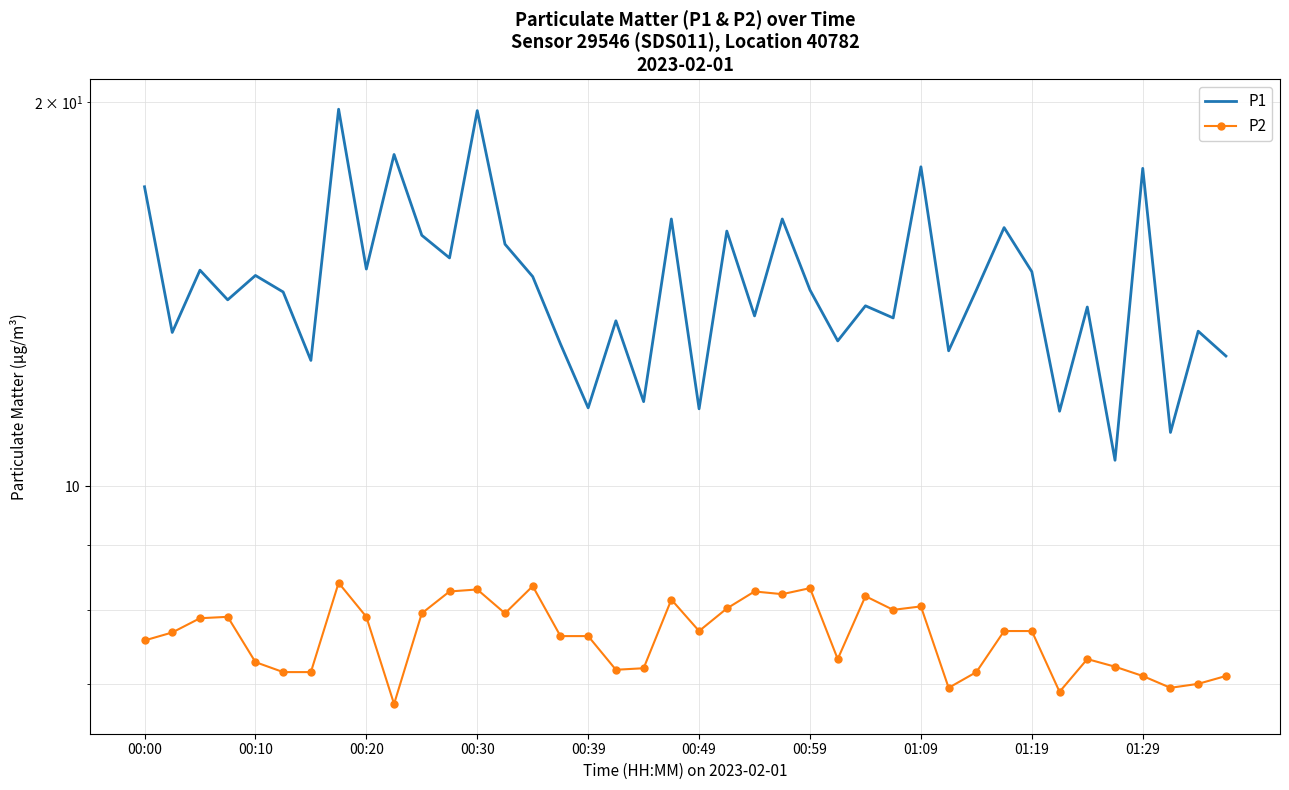

True or false: P2 and P1 cross at least once.

False